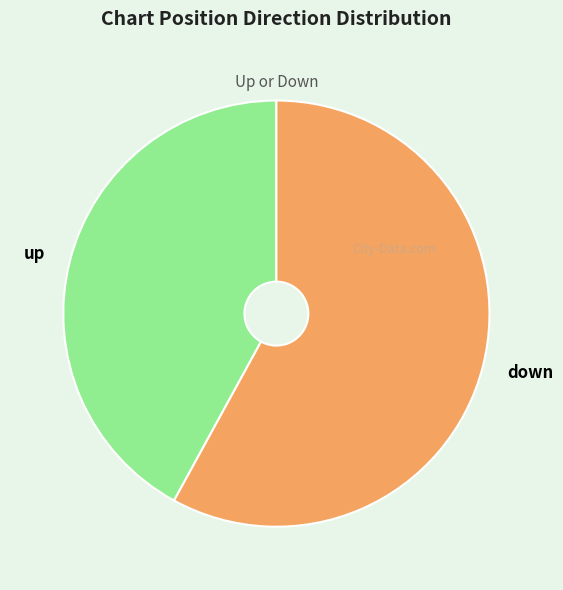

What is the largest slice in the pie chart?

down